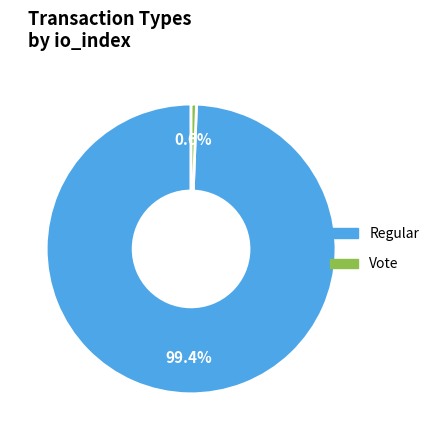

True or false: Regular accounts for 99% of the total.

True